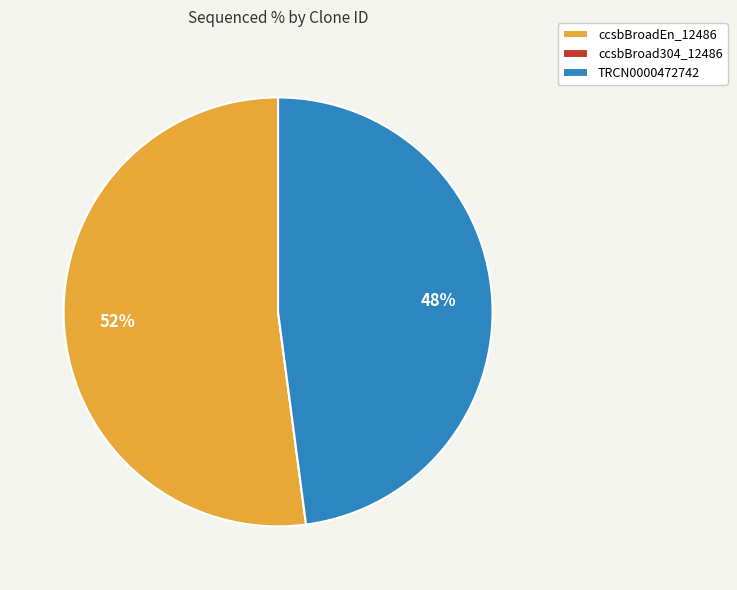

Combined, do TRCN0000472742 and ccsbBroadEn_12486 account for over 50%?

Yes